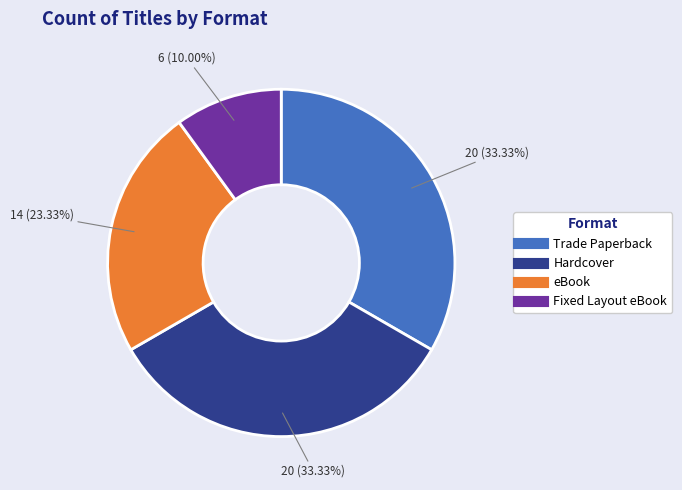

To the nearest percent, what is the difference between the largest and smallest slice percentages?

23%